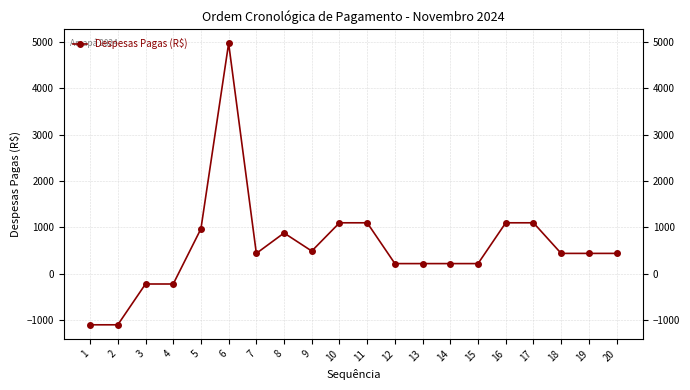

Read the value at 14.

220.0